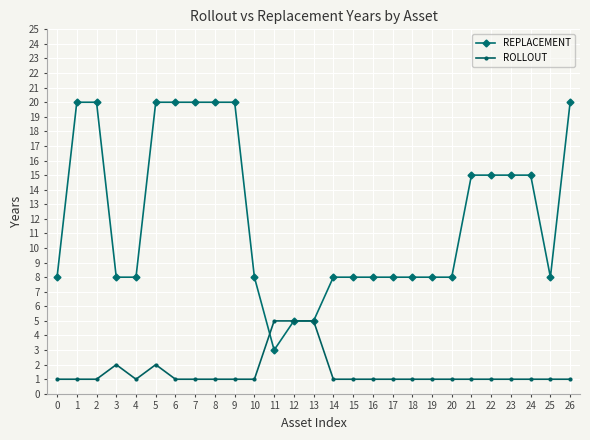

At 16, list the series in order from largest to smallest.

REPLACEMENT, ROLLOUT